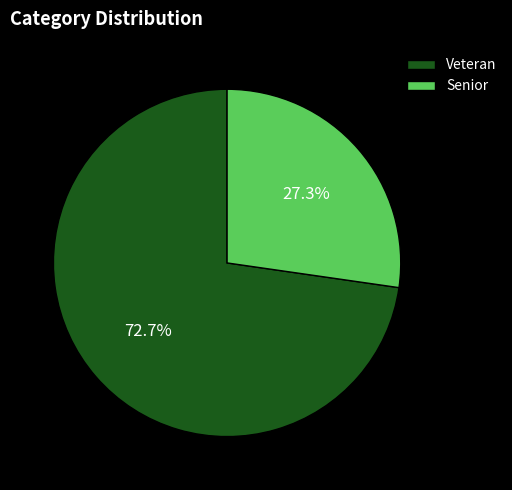

Approximately how many times larger is the value at Veteran compared to Senior?

2.7